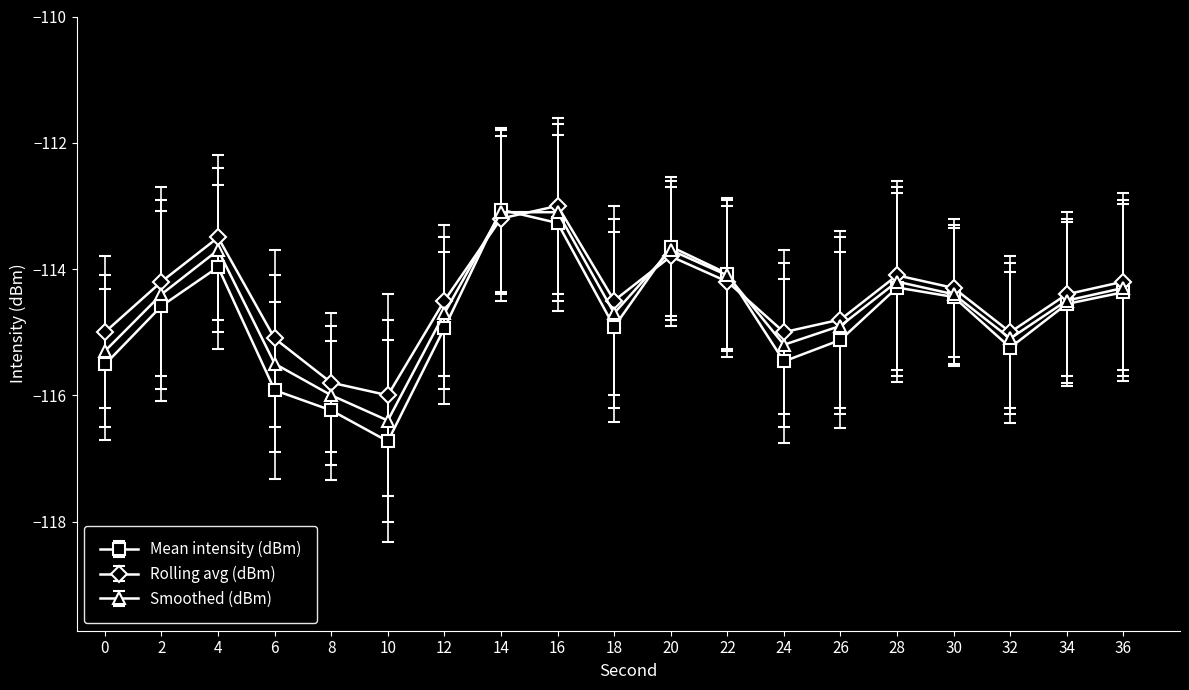

Is the value of Rolling avg (dBm) at 8 greater than the value of Mean intensity (dBm) at 30?

No